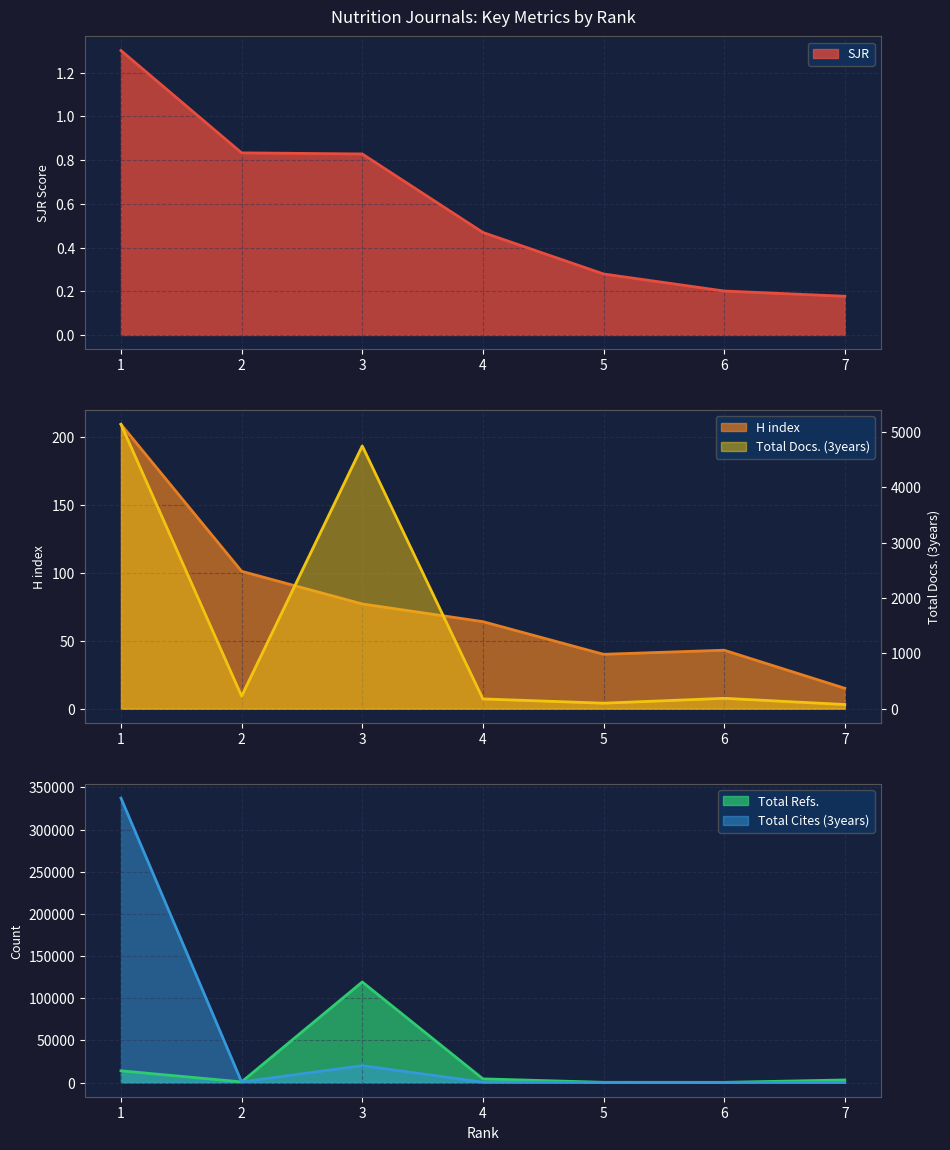

True or false: Total Refs. has more than 0 interior local peaks.

True